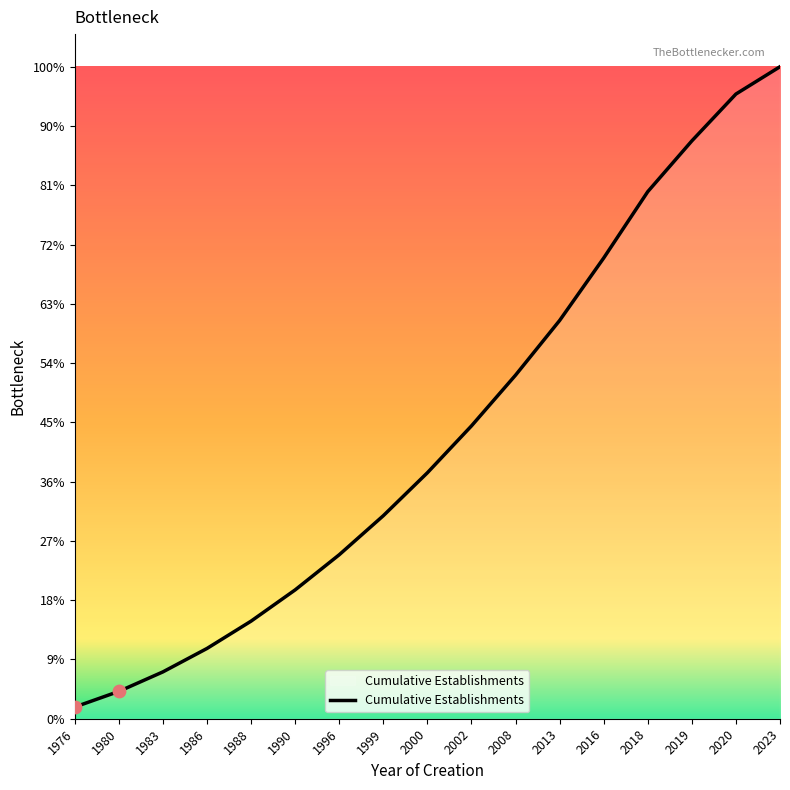

Between 2019 and 2000, which is larger?

2019